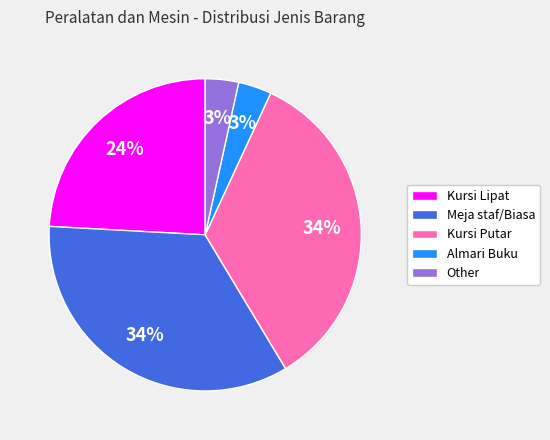

True or false: Kursi Putar accounts for 45% of the total.

False